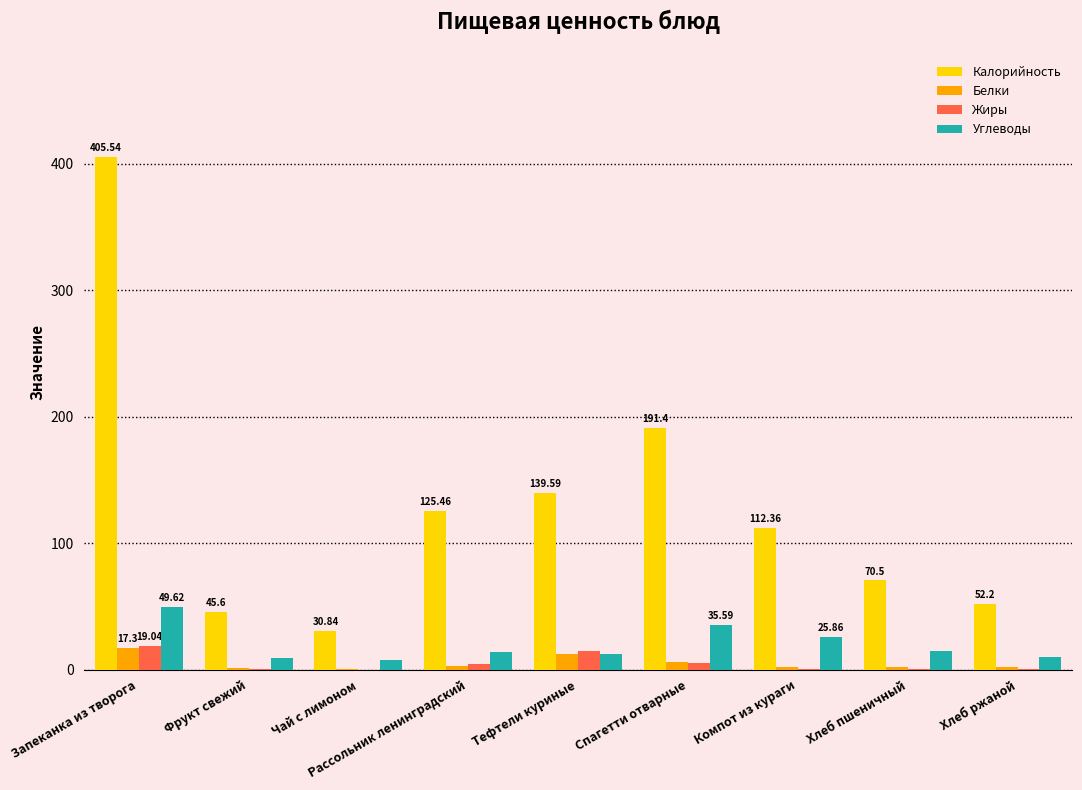

Is the value of Углеводы at Хлеб ржаной greater than the value of Белки at Чай с лимоном?

Yes